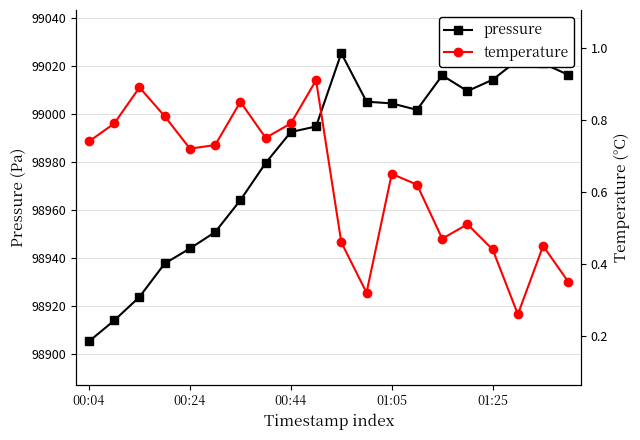

Reading left to right, list all the values displayed in this chart.

pressure: 98905.4	98914.1	98923.9	98937.8	98944.0	98950.8	98964.1	98979.6	98992.5	98994.8	99025.2	99005.1	99004.4	99001.7	99016.0	99009.5	99014.2	99022.4	99021.0	99016.2
temperature: 0.7	0.8	0.9	0.8	0.7	0.7	0.8	0.8	0.8	0.9	0.5	0.3	0.7	0.6	0.5	0.5	0.4	0.3	0.5	0.3